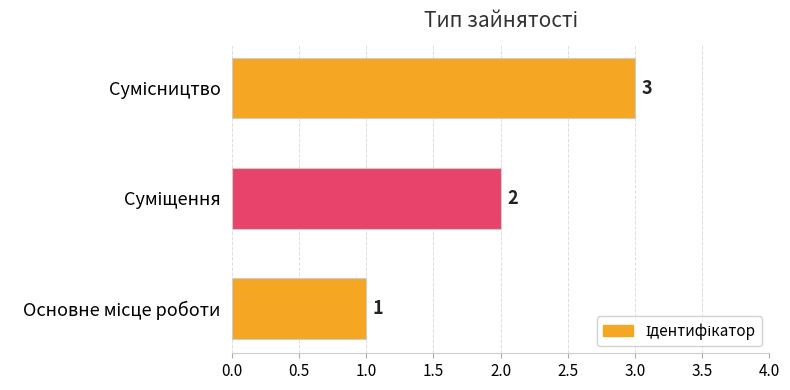

Does the chart contain stacked bars?

No